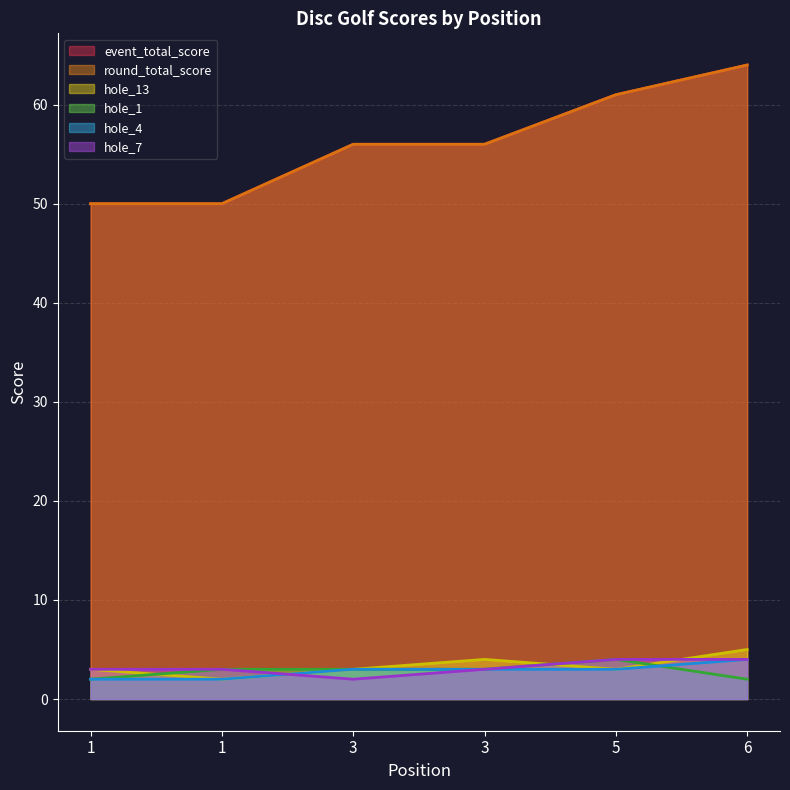

The hole_1 series shows 3 at 3. True or false?

True